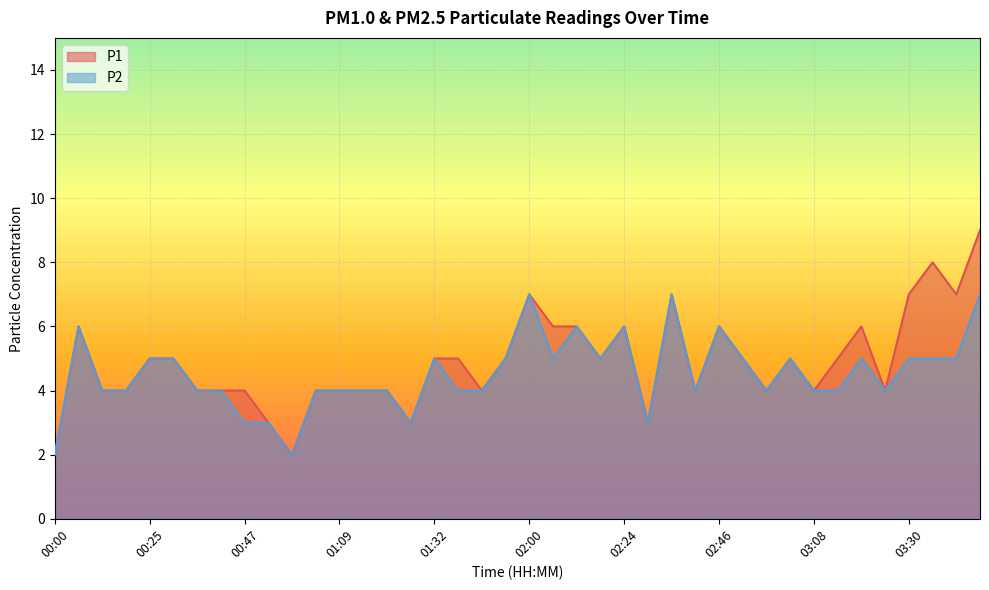

At how many categories does at least one series exceed 2?

38